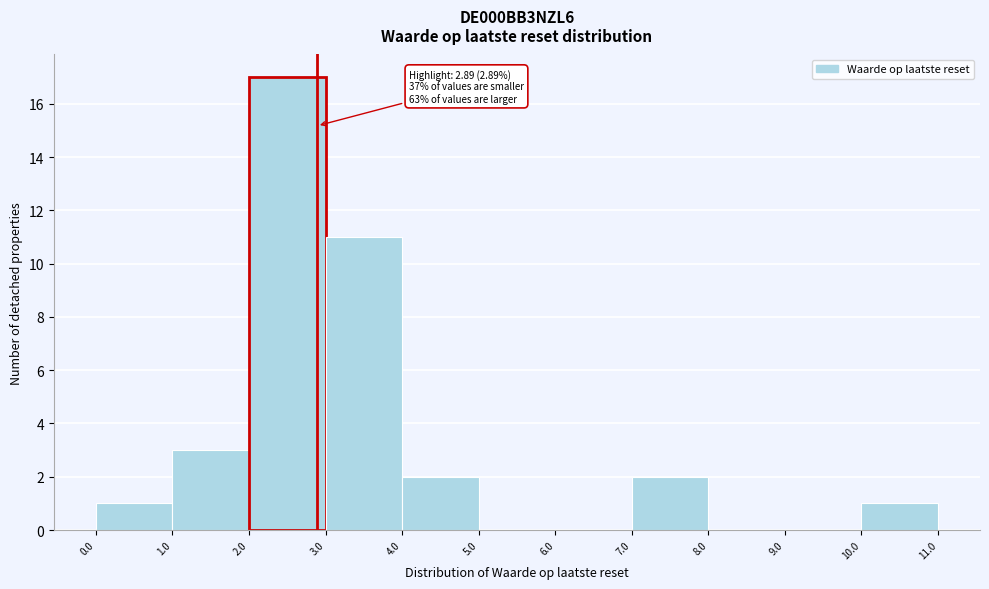

Which range on the x-axis has the tallest bar?

2.0 to 3.0